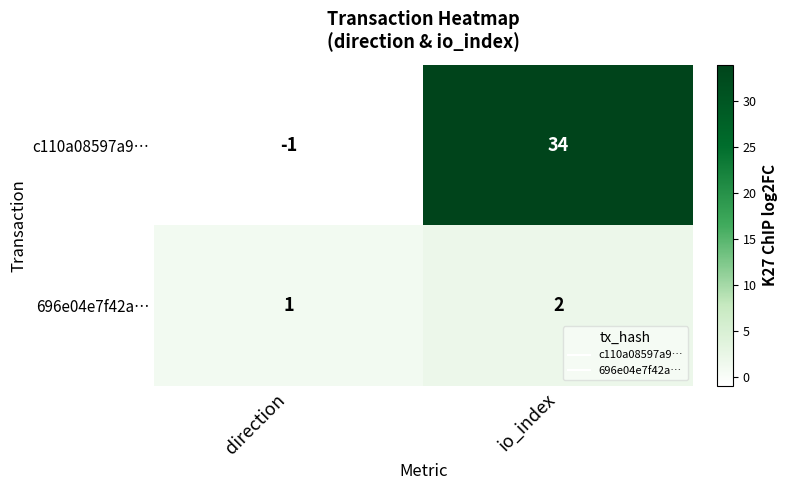

Reading right to left, what are all the values shown in this chart?

c110a08597a9…: io_index=34	direction=-1
696e04e7f42a…: io_index=2	direction=1